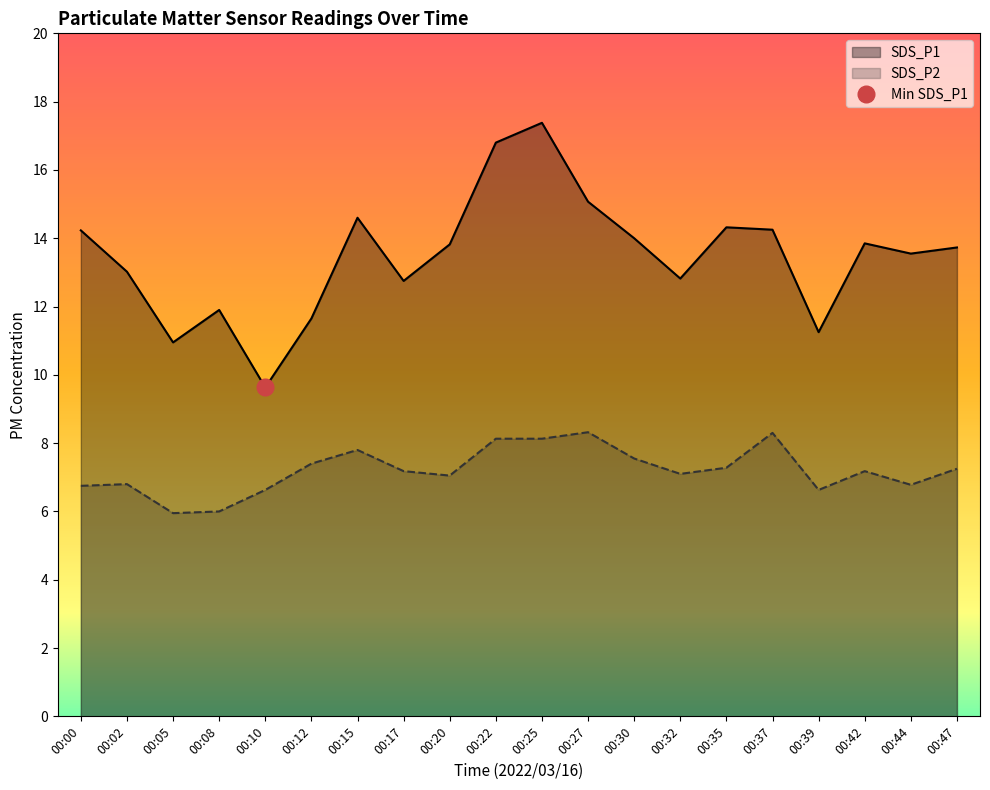

True or false: SDS_P1 and SDS_P2 intersect in this chart.

False